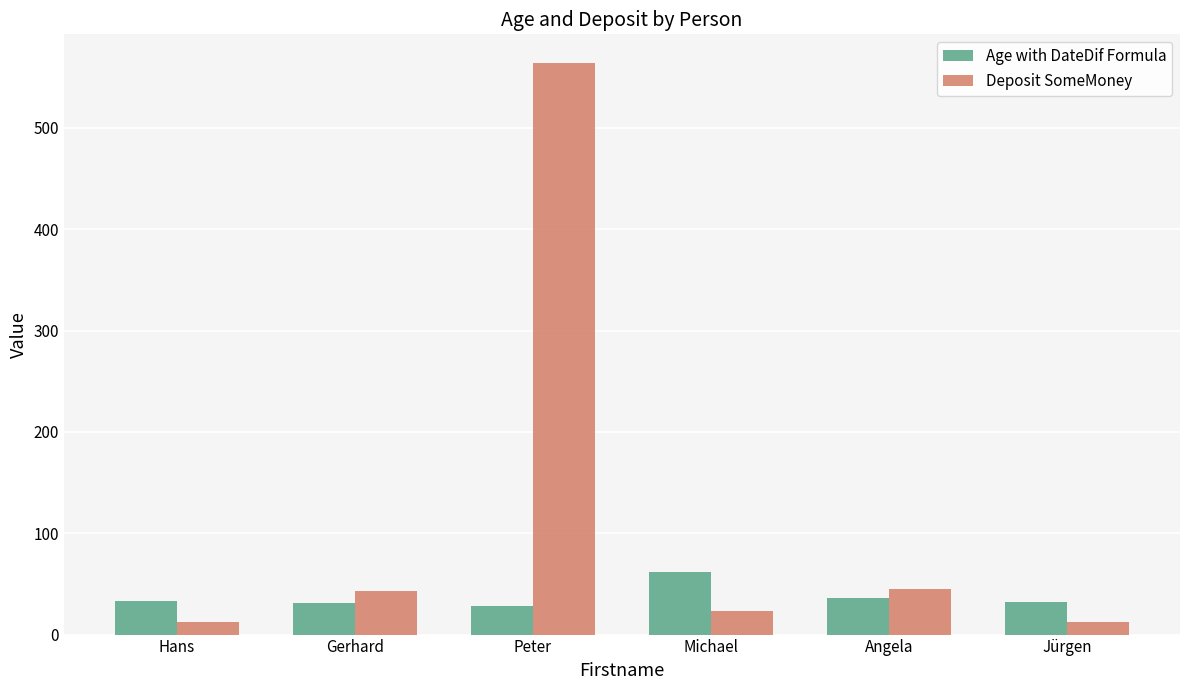

How many categories are shown in the chart?

6